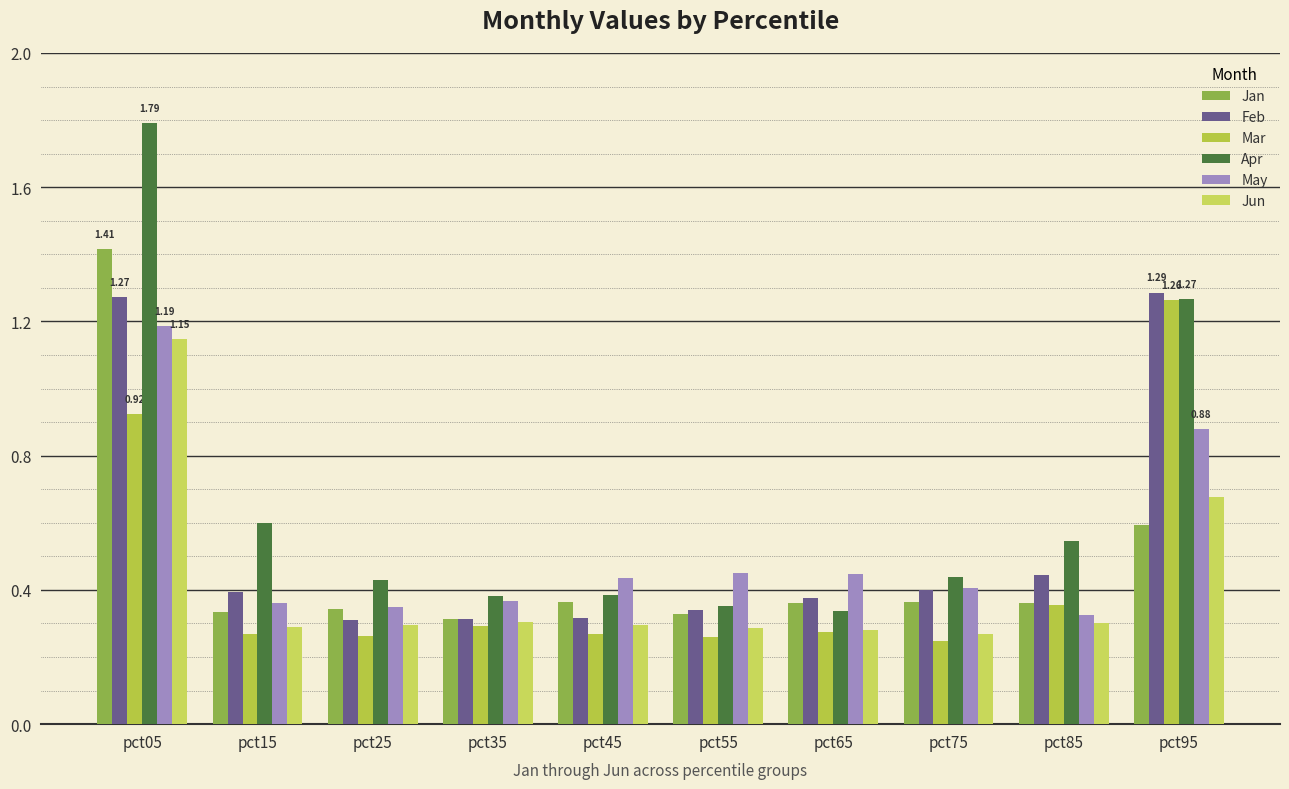

What is the value of the Feb bar at the 2nd from the left?

0.4